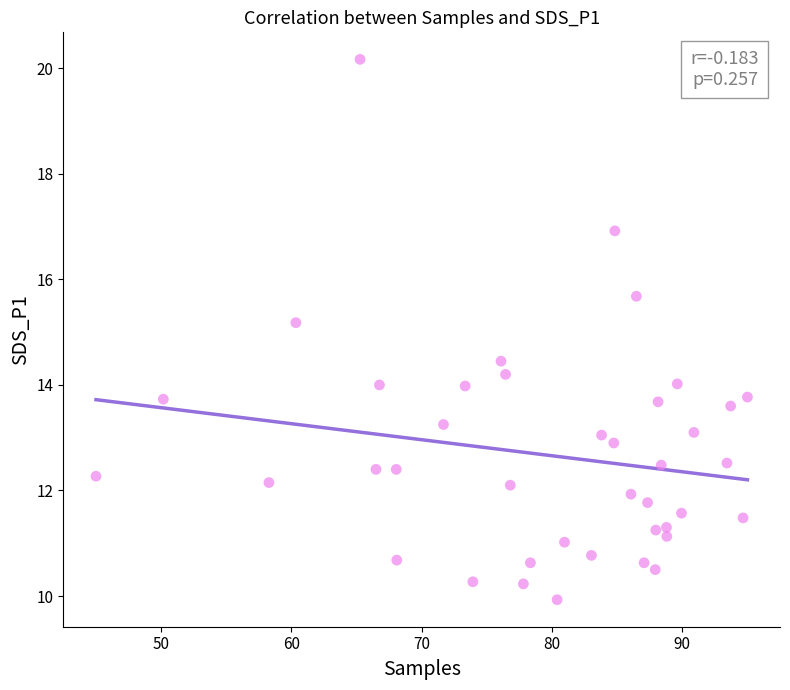

What Y value in the scatter plot is closest to 15?

15.2